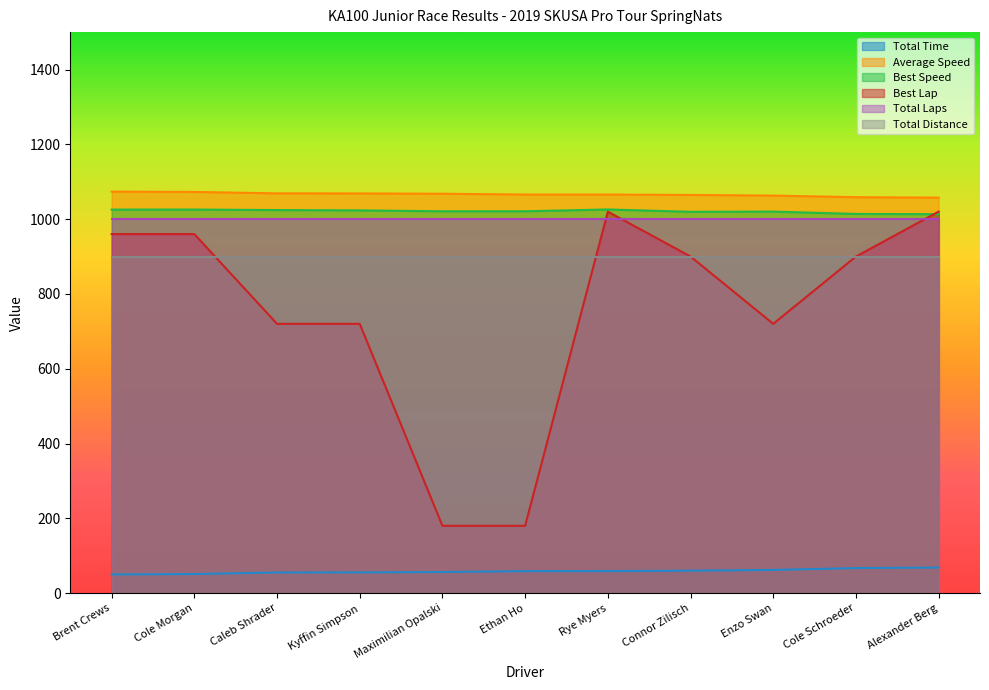

What is the sum of all Best Speed values?

11232.9